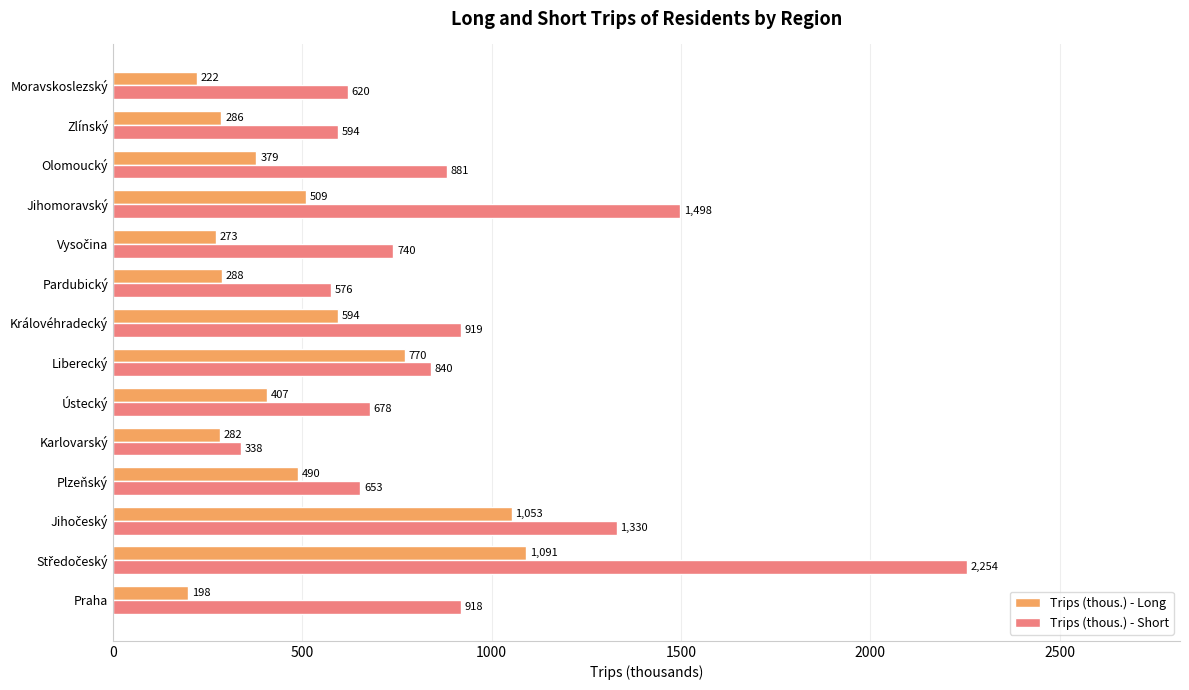

Which series has the largest range (max minus min)?

Trips (thous.) - Short